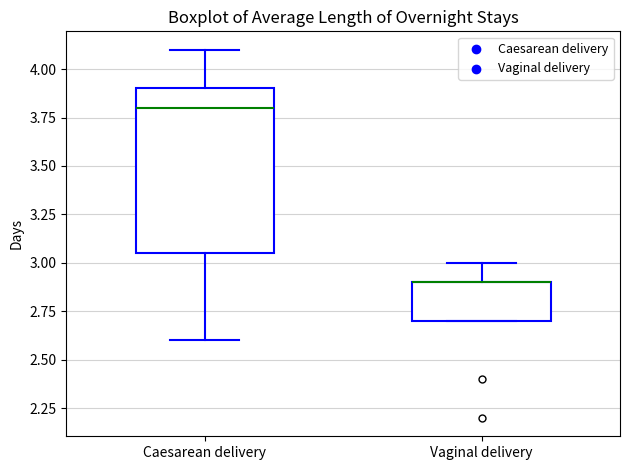

Reading left to right, read every box against the y-axis: the position of its median line, the range the box covers, and the ends of its whiskers. The values are not printed on the chart, so give them approximately, as read against the axis.

Caesarean delivery: median 3.80, box 3.05 to 3.90, whiskers 2.60 to 4.10
Vaginal delivery: median 2.90 (drawn on the box's upper edge), box 2.70 to 2.90, whiskers 2.70 to 3.00